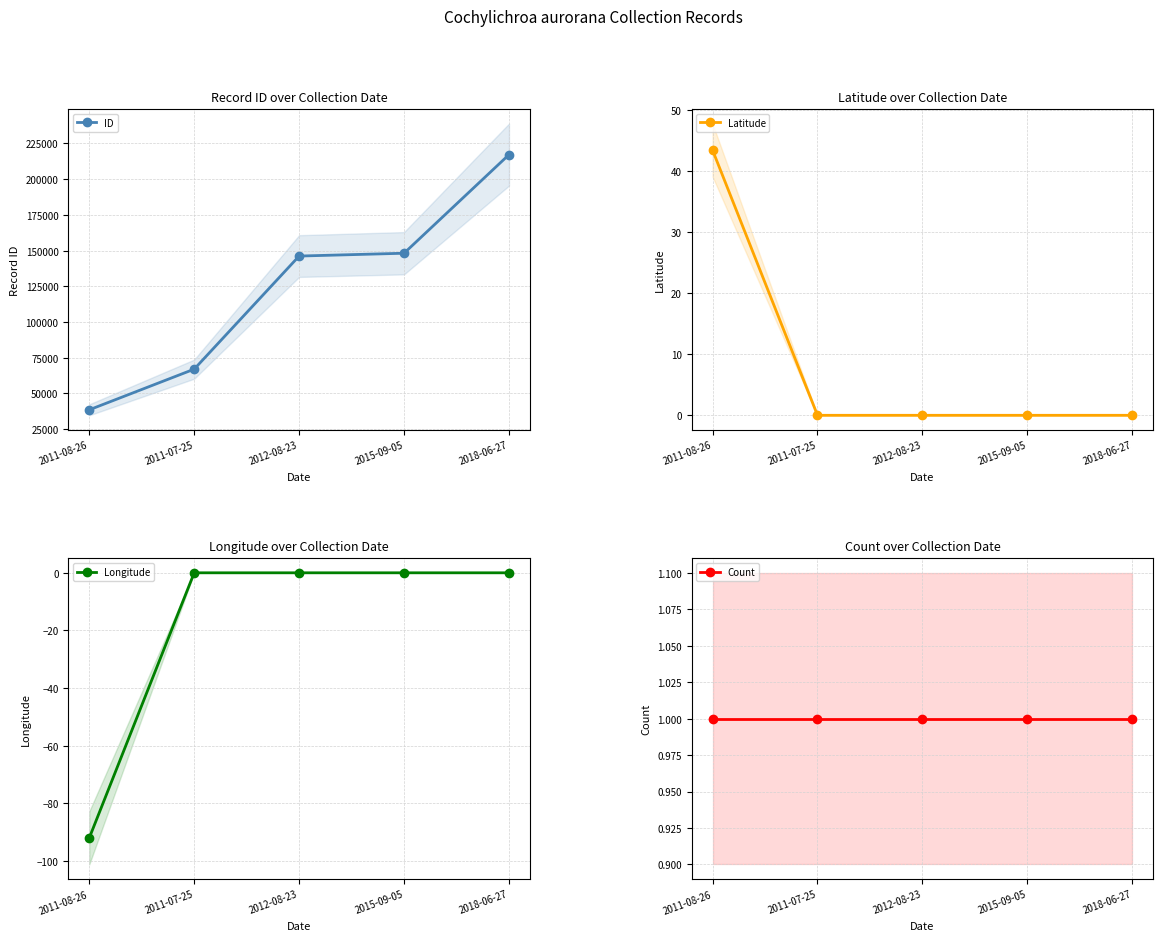

Rank the series by their maximum value, from highest to lowest.

ID, Latitude, Count, Longitude